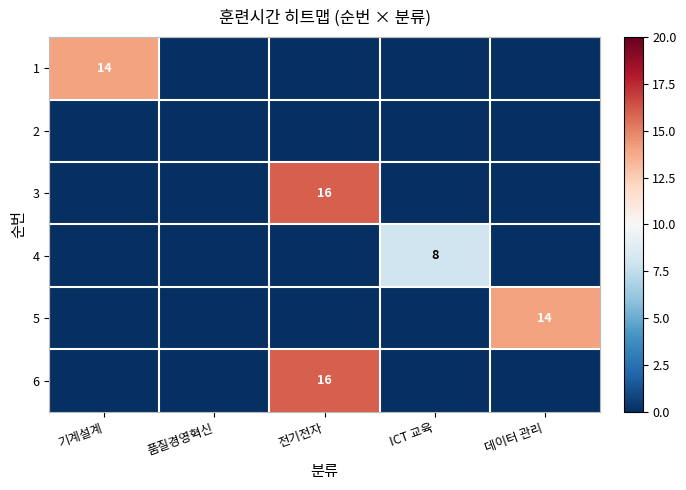

Is it true that 1 equals 4 at 기계설계?

False